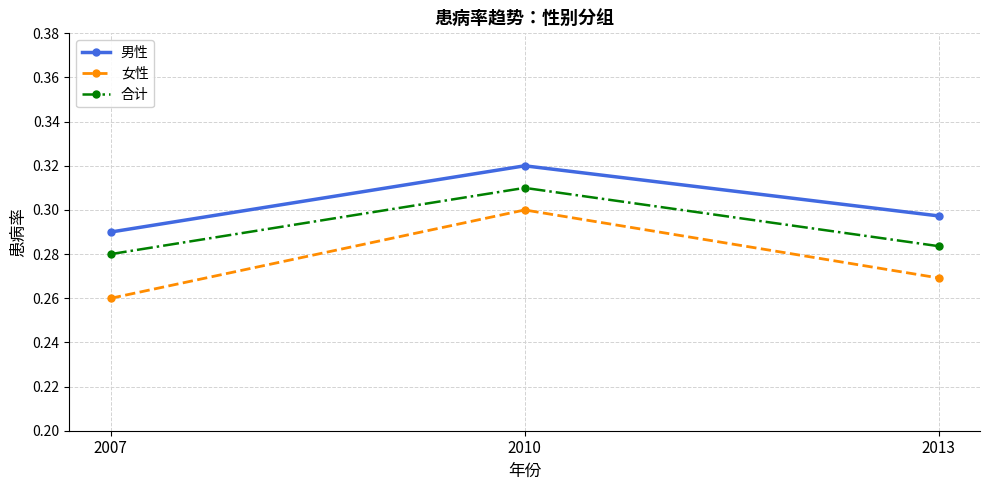

What is the sum of the 合计 values at 2010 and 2013?

0.6